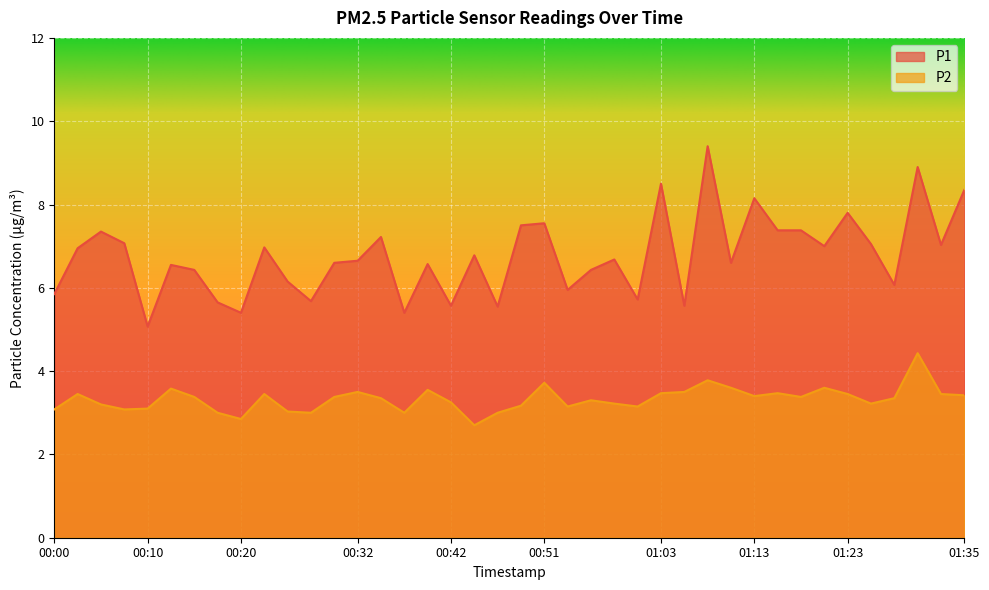

What position from the left is 00:27?

12